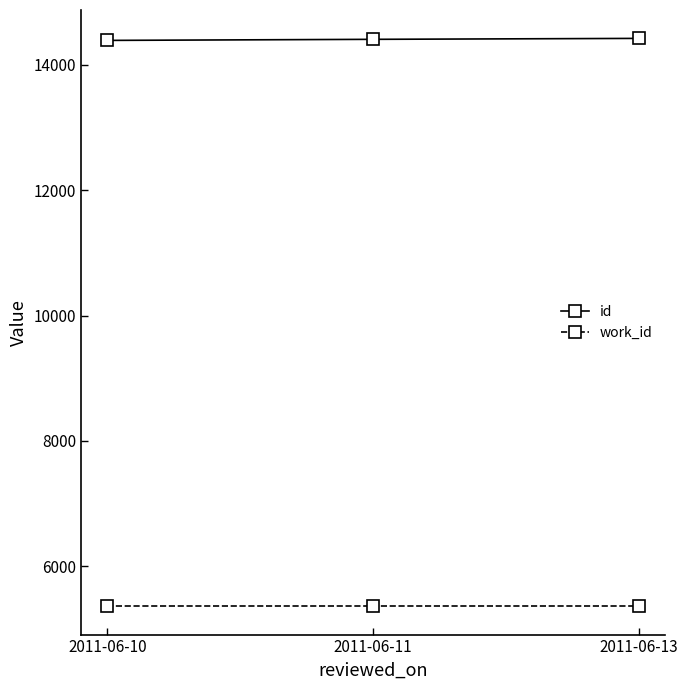

The work_id series shows 5366 at 2011-06-13. True or false?

True